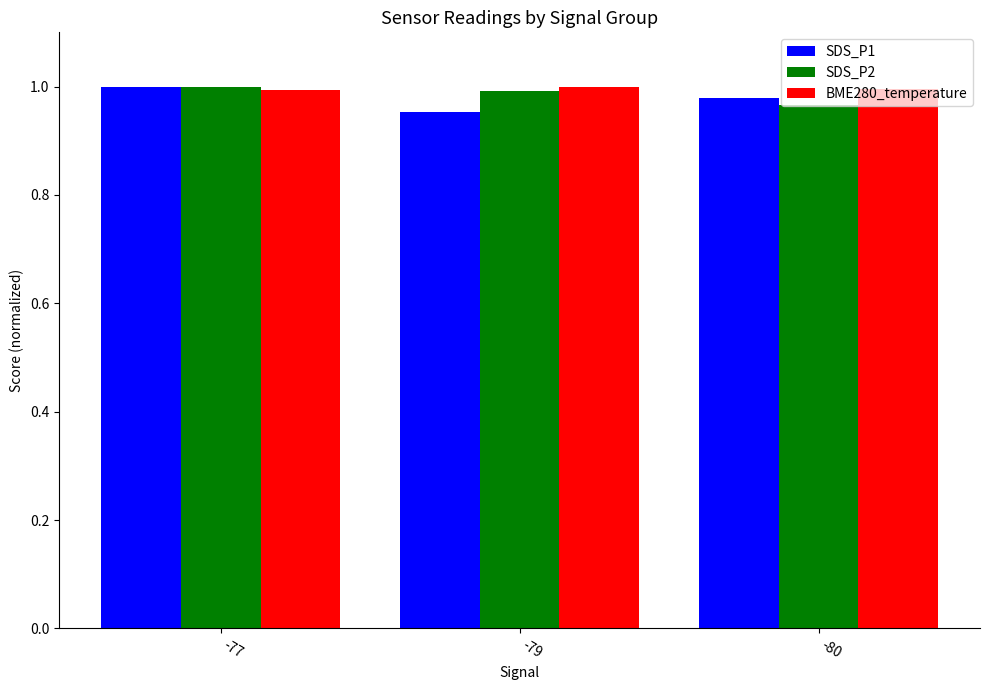

What is the sum of all SDS_P2 values?

3.0